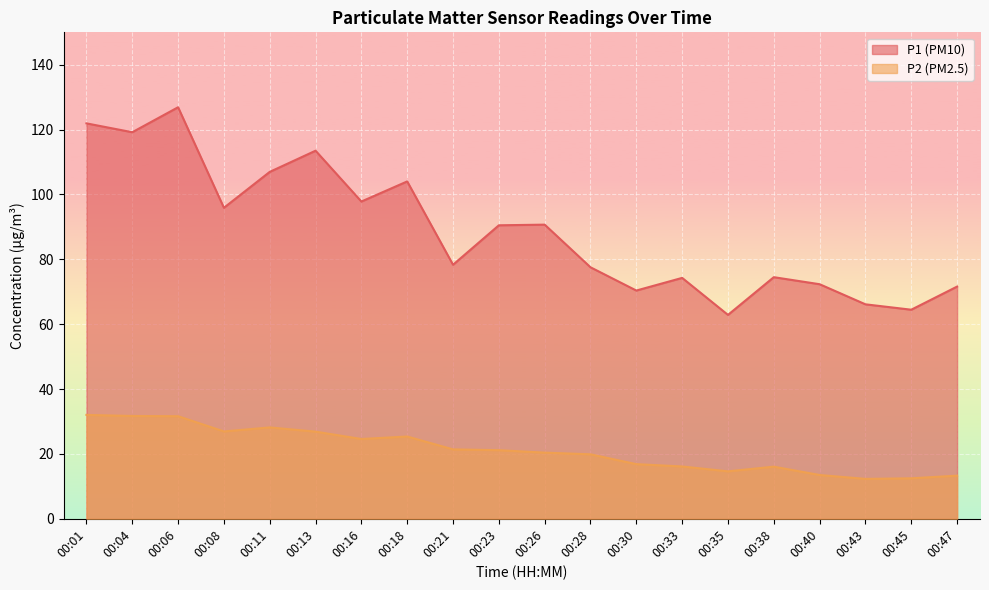

What is the difference between the P2 values at 00:01 and 00:13?

5.2